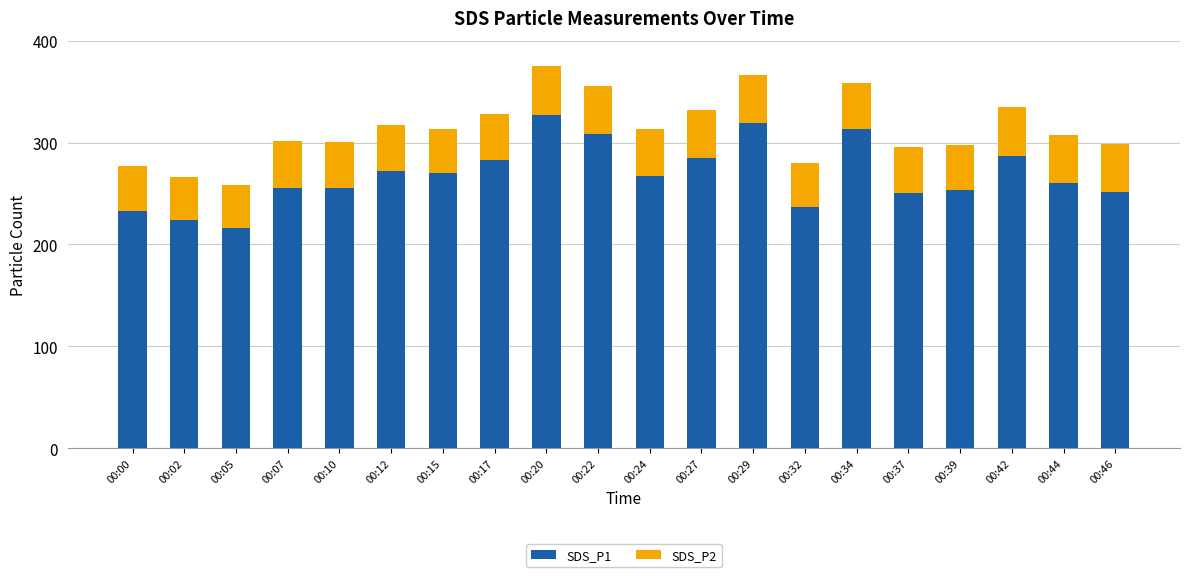

What are all the series names shown in the legend?

SDS_P1, SDS_P2